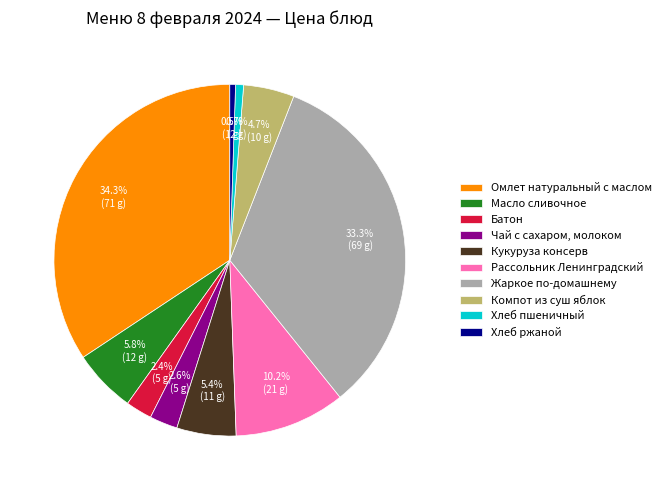

Between Жаркое по-домашнему and Хлеб ржаной, which is larger?

Жаркое по-домашнему